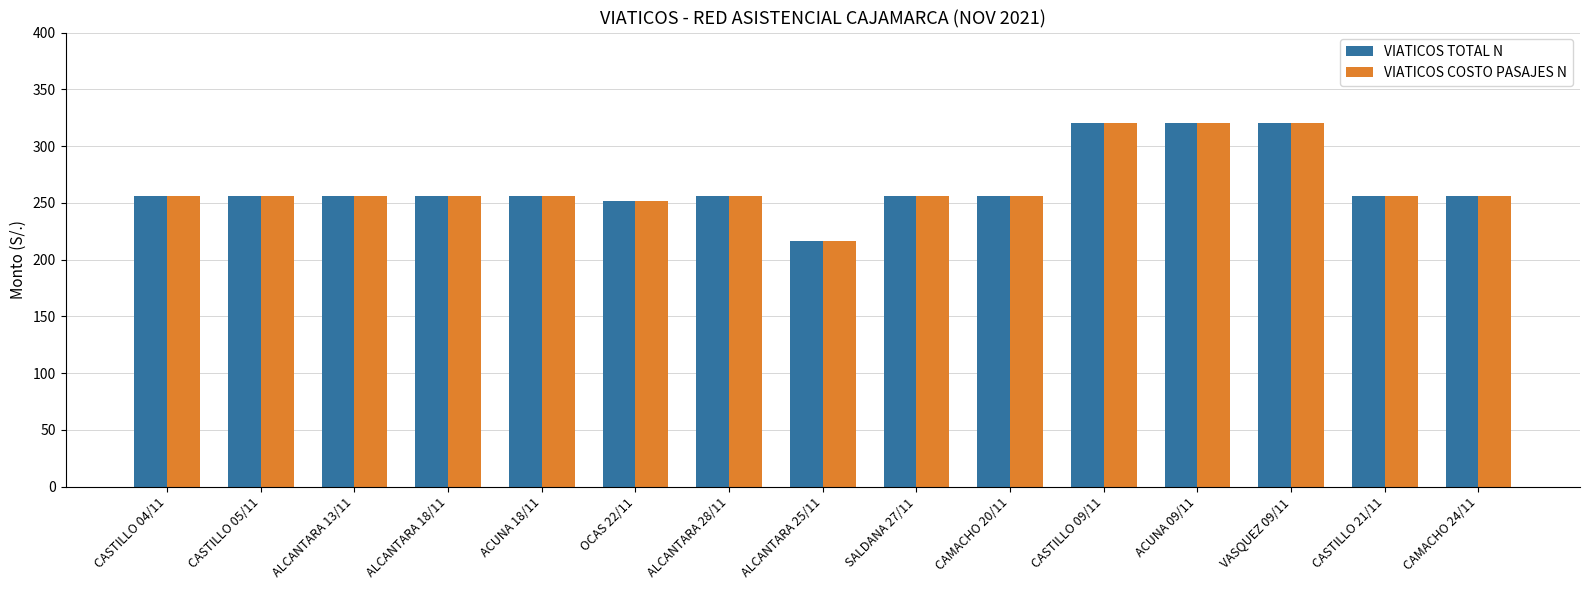

What position from the right is ALCANTARA 18/11?

12